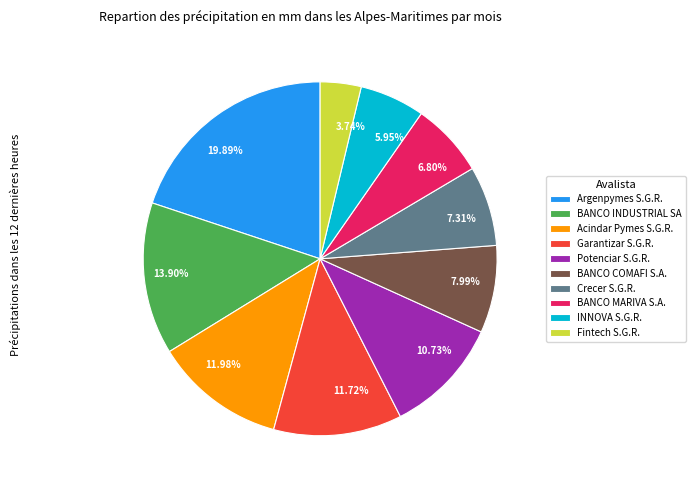

To the nearest percent, what portion does Garantizar S.G.R. represent?

12%